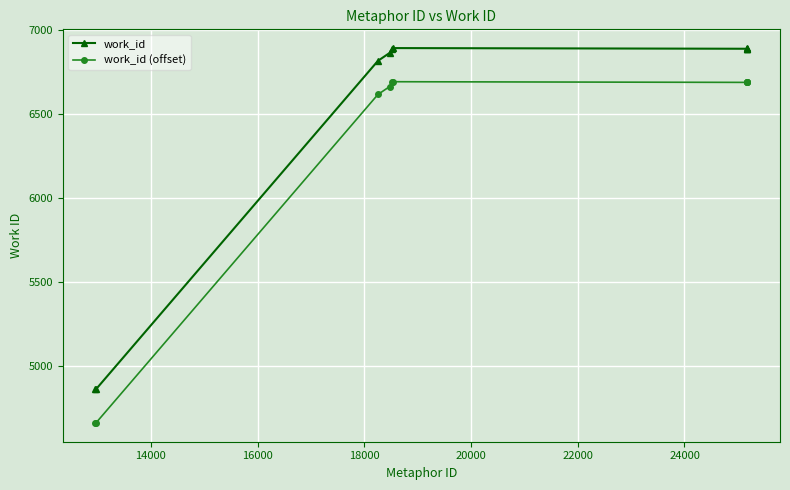

What is the value of the work_id point at the 7th from the left?

6889